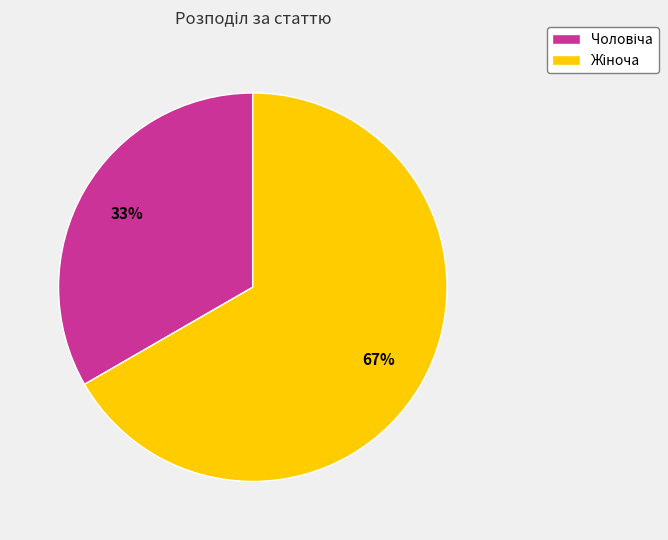

Is there a majority slice in this chart?

Yes